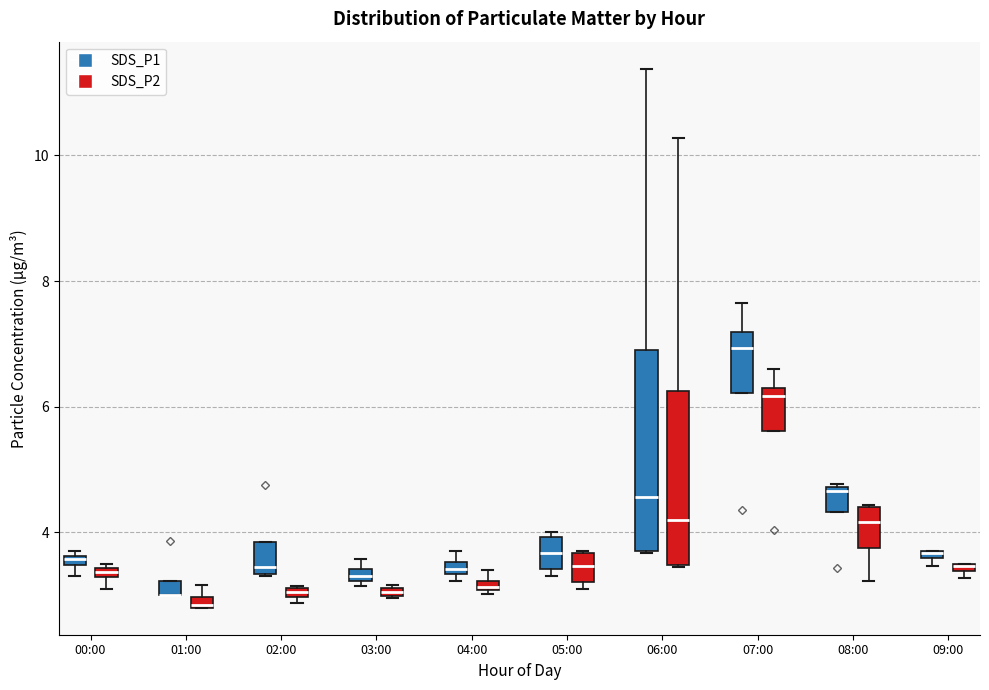

Which box is the tallest, from its lower edge to its upper edge?

06:00 (SDS_P1)